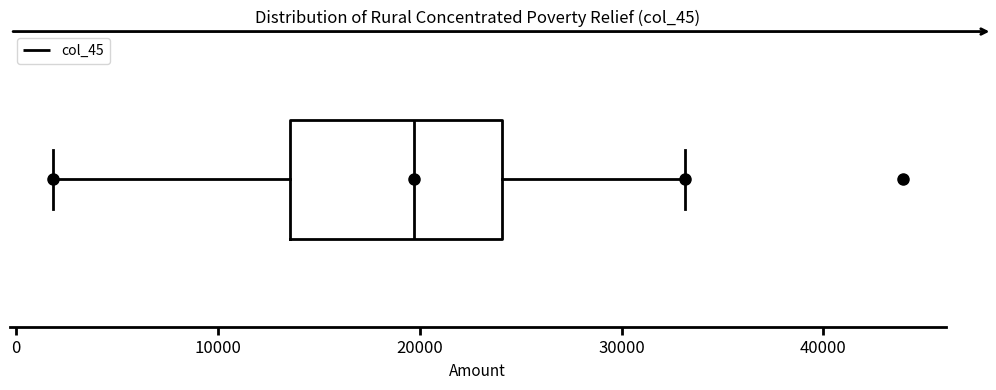

Where does the left whisker of the box end on the x-axis? The values are not printed on the chart, so give them approximately, as read against the axis.

2000